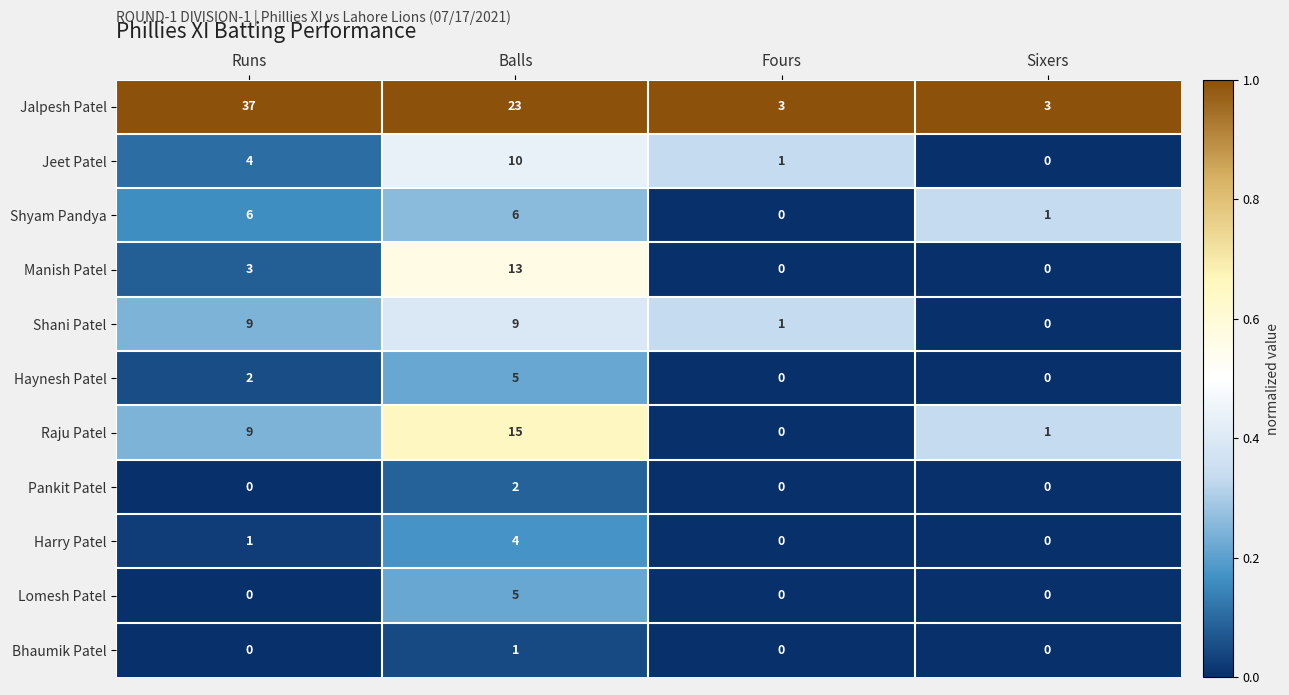

What is the sum of all Jalpesh Patel values?

66